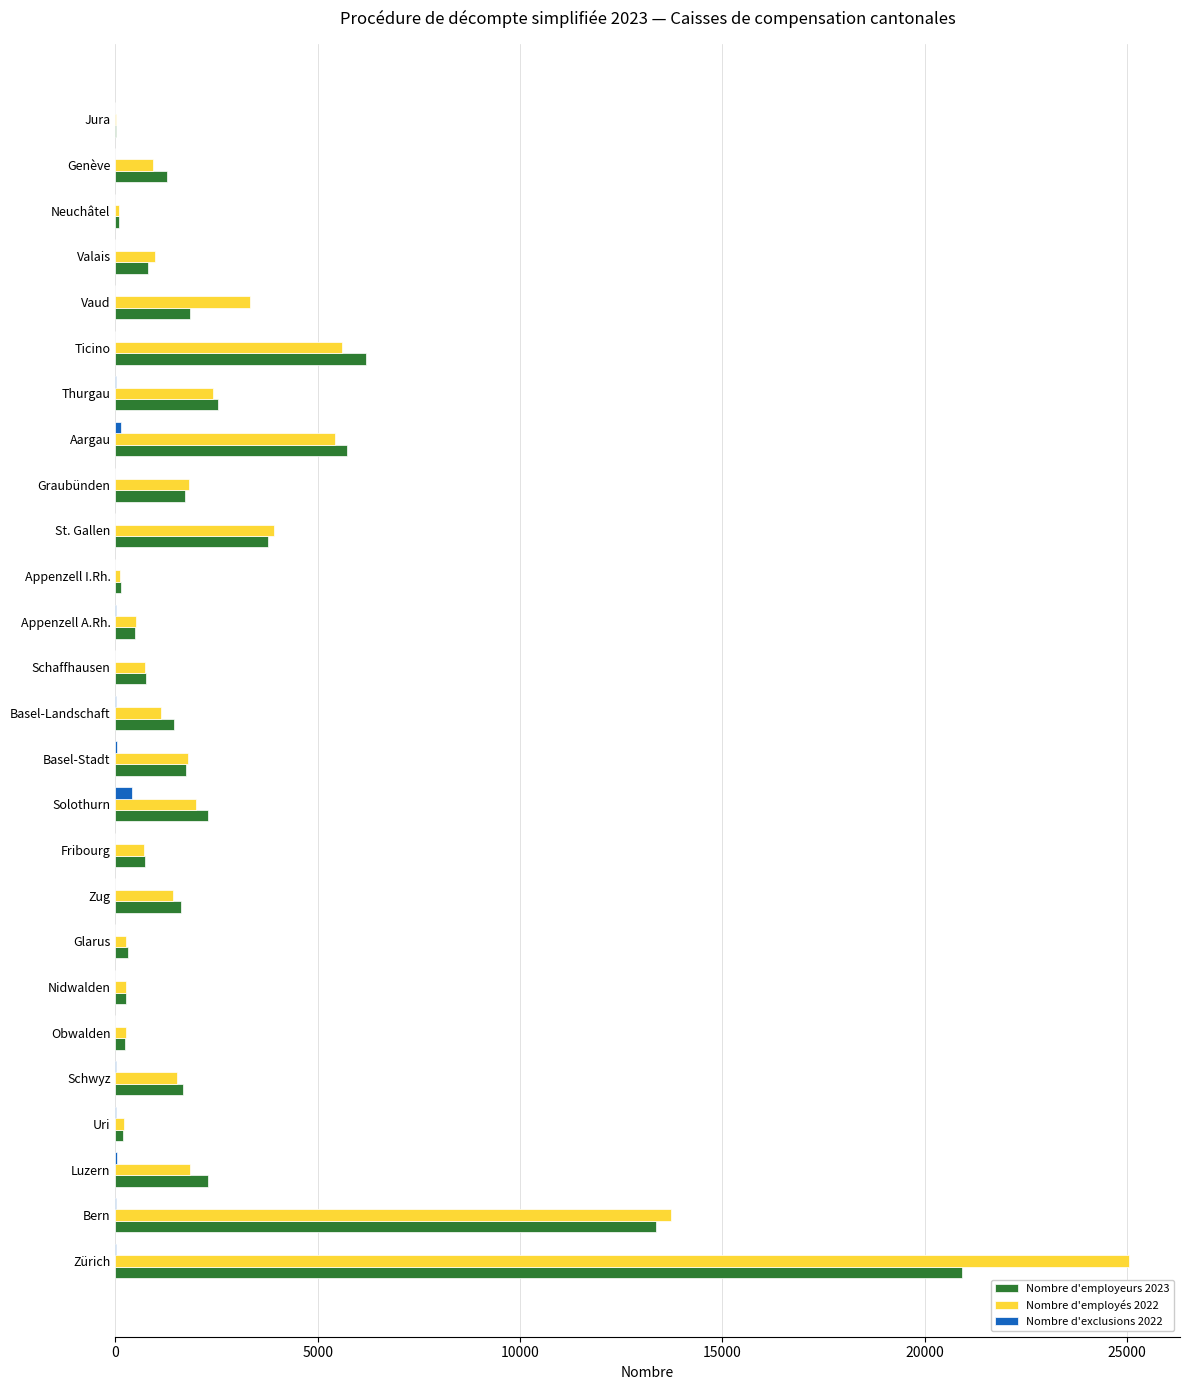

What is the average value of the Nombre d'employeurs 2023 series?

2784